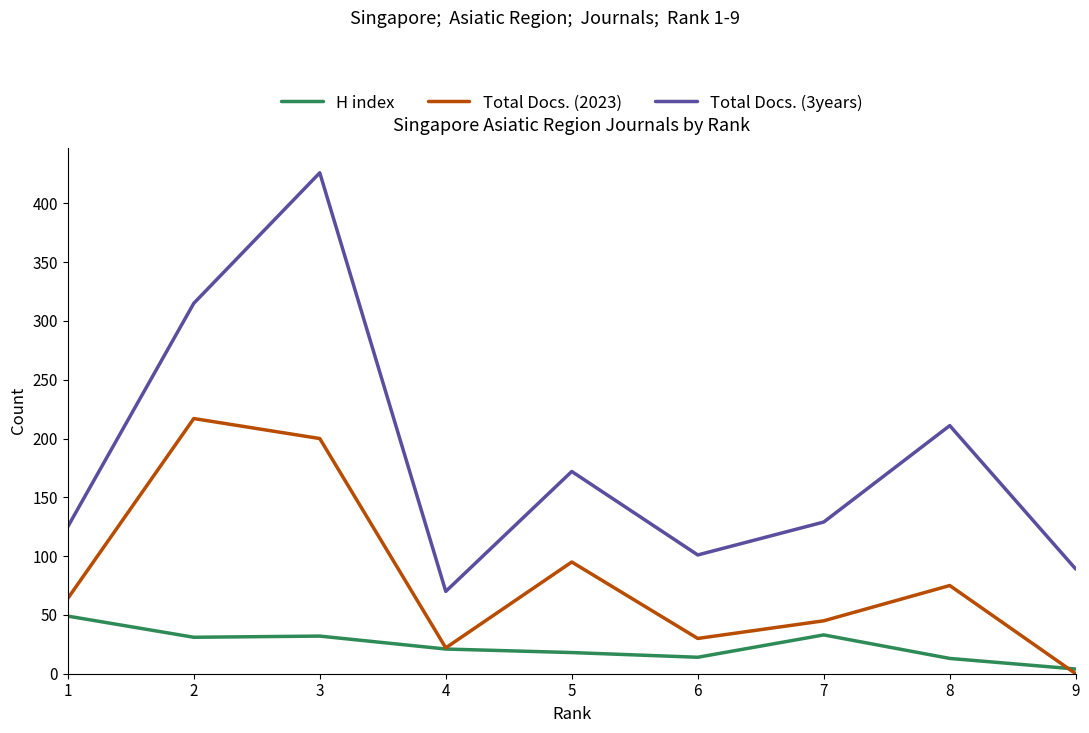

Is the value of Total Docs. (3years) at 5 greater than the value of H index at 5?

Yes